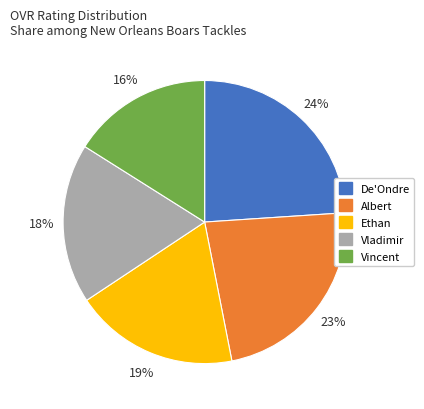

Is Albert the majority of the pie?

No